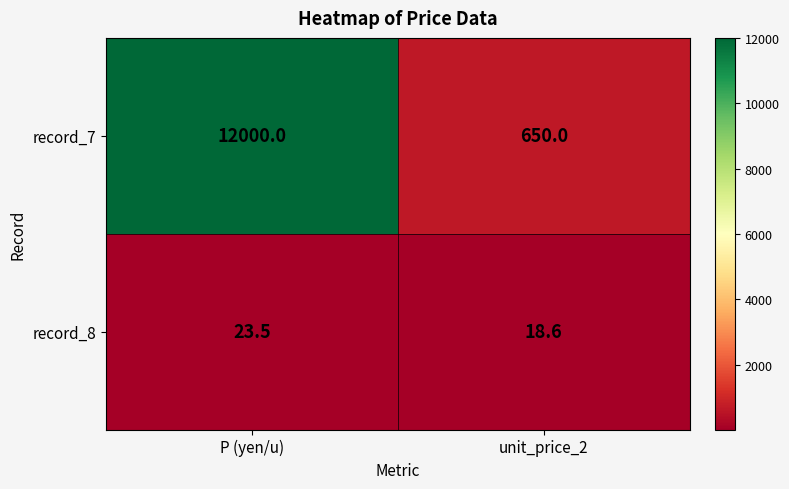

Is it true that record_8 equals 7.7 at unit_price_2?

False